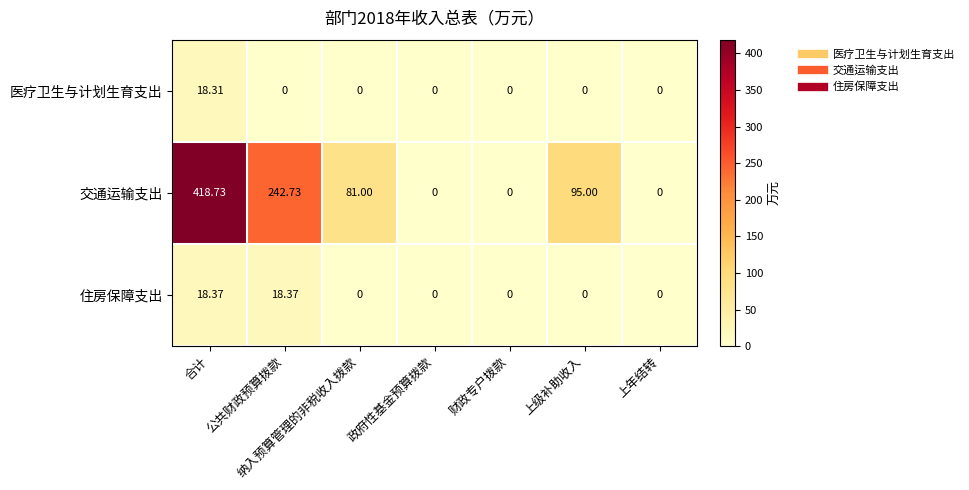

Which category has the highest value across all series?

合计